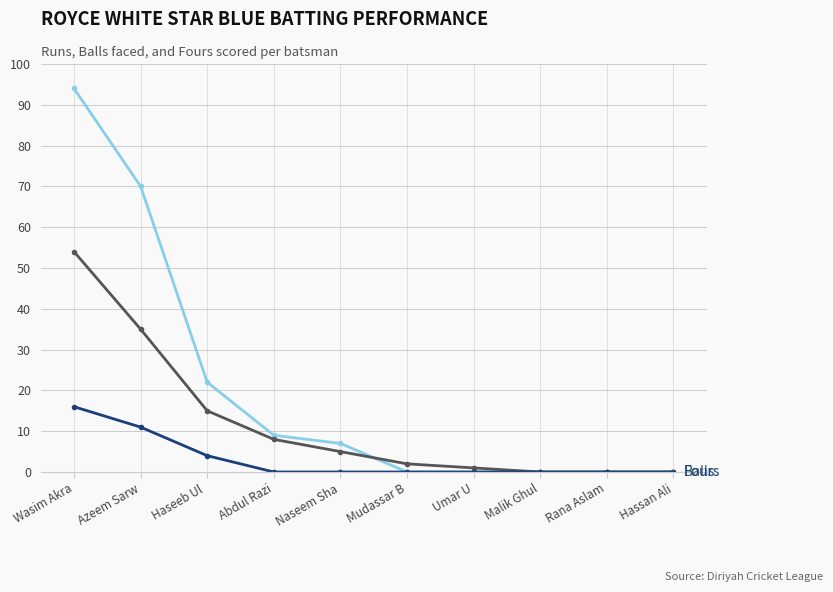

At which category is the sum across all series the highest?

Wasim Akra